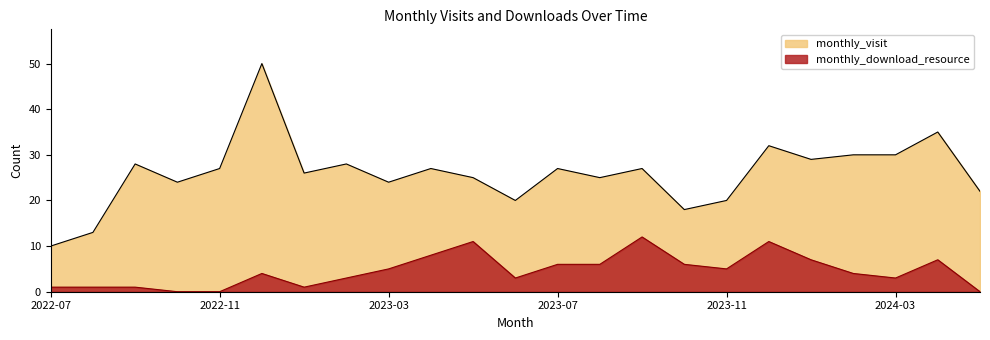

What is the greatest value displayed?

50